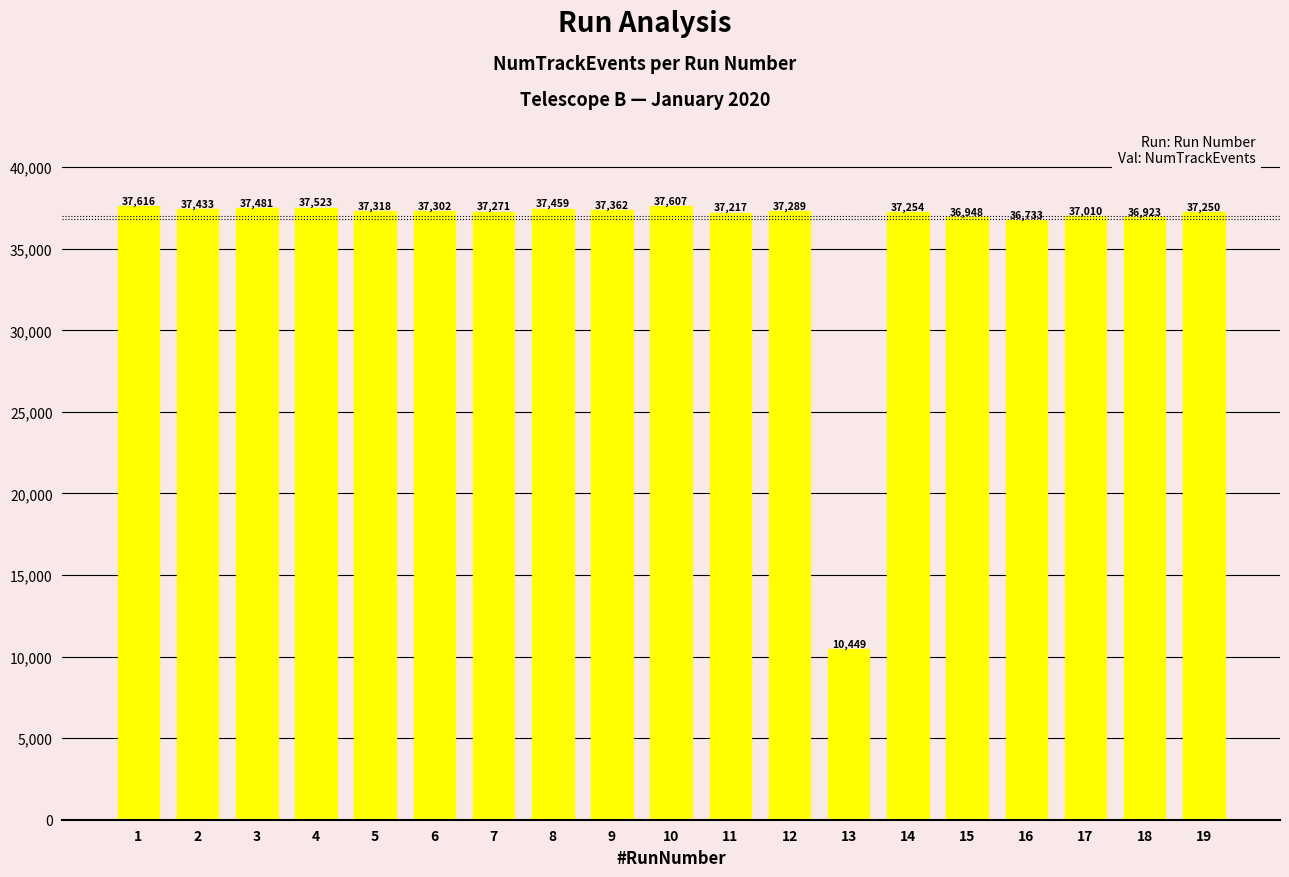

Reading right to left, transcribe all the data shown in this chart.

37250	36923	37010	36733	36948	37254	10449	37289	37217	37607	37362	37459	37271	37302	37318	37523	37481	37433	37616